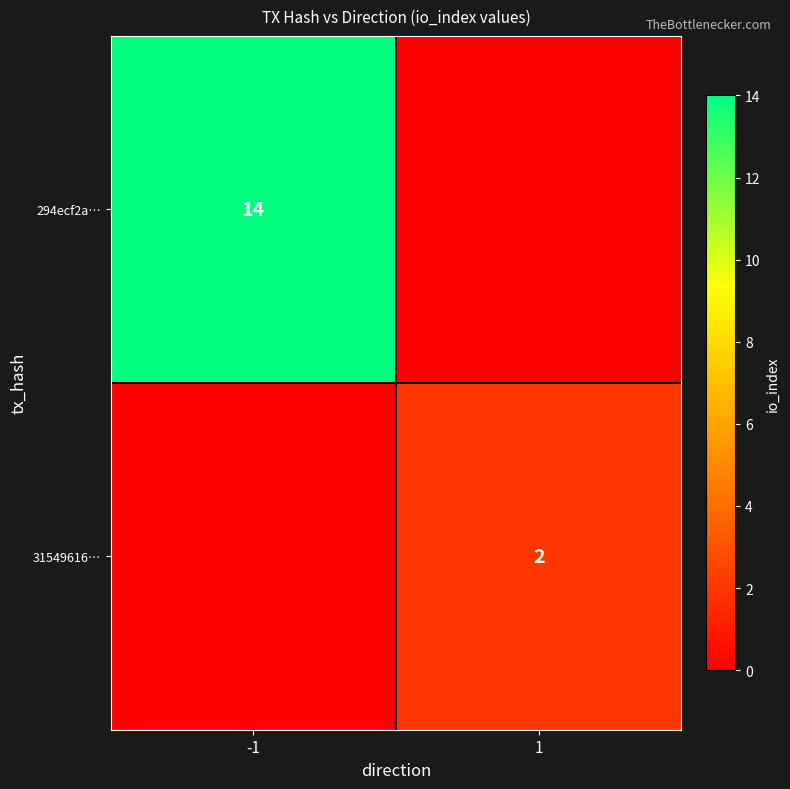

Where is 294ecf2a… nearest to the value 14?

-1